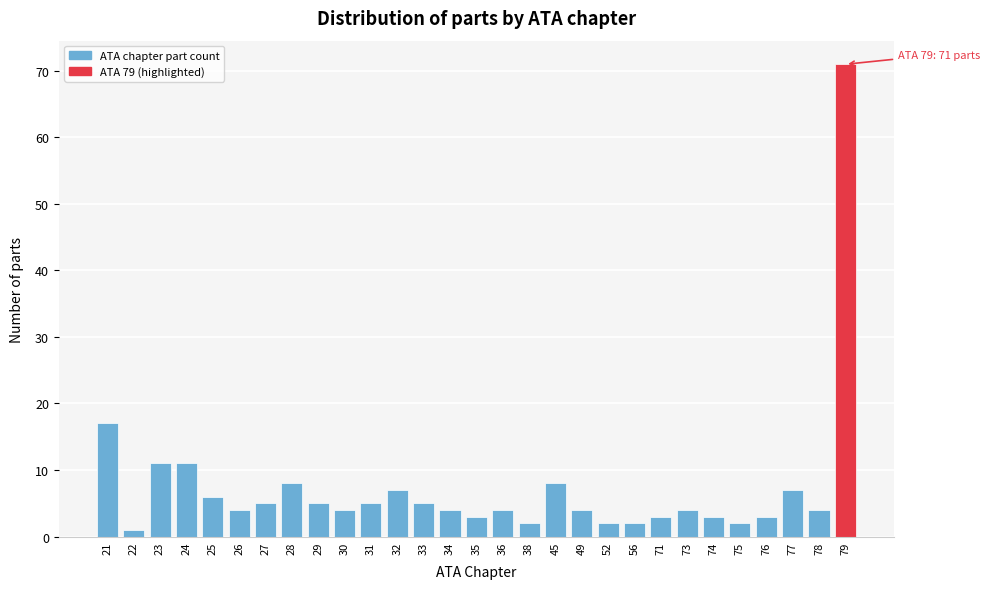

Reading right to left, extract all data points from this chart.

79=71	78=4	77=7	76=3	75=2	74=3	73=4	71=3	56=2	52=2	49=4	45=8	38=2	36=4	35=3	34=4	33=5	32=7	31=5	30=4	29=5	28=8	27=5	26=4	25=6	24=11	23=11	22=1	21=17